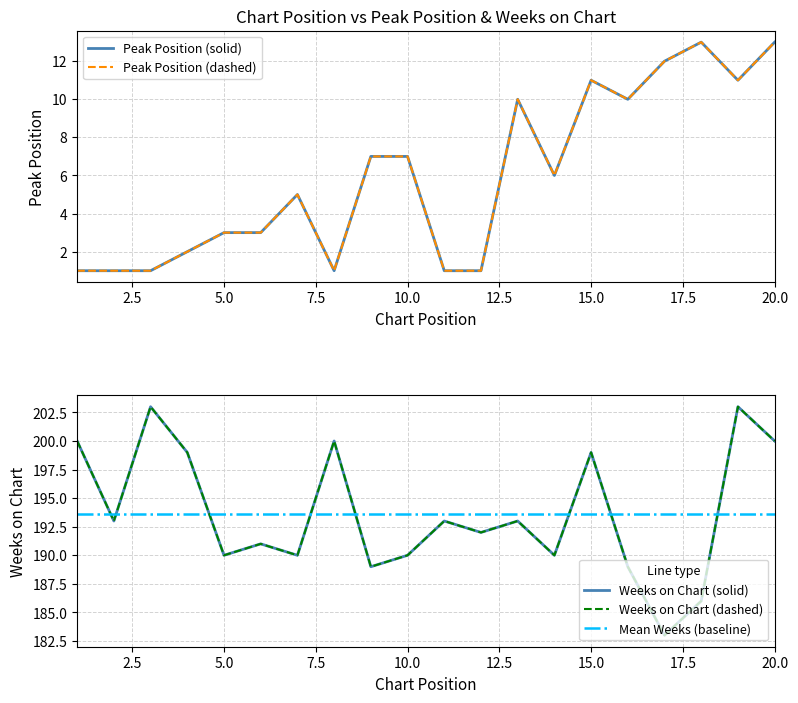

What is the maximum value shown in the chart?

203